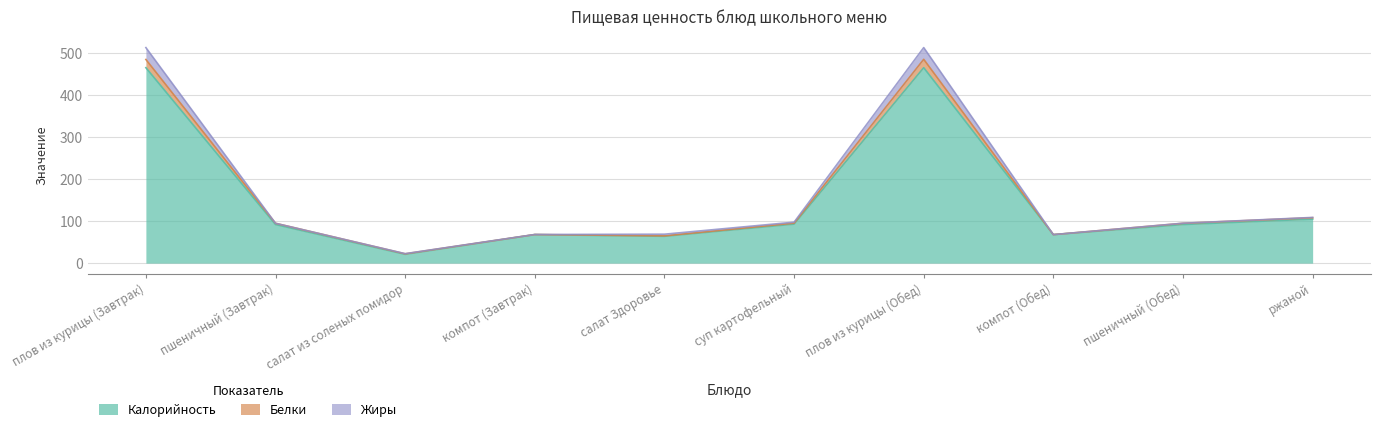

The Калорийность series shows 68.0 at компот (Завтрак). True or false?

True